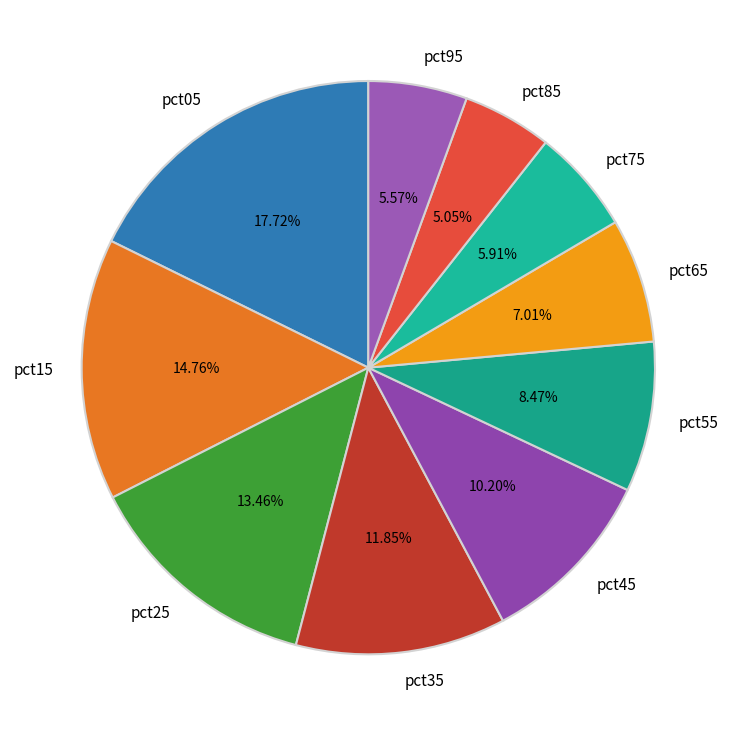

Combined, do pct35 and pct45 account for over 50%?

No